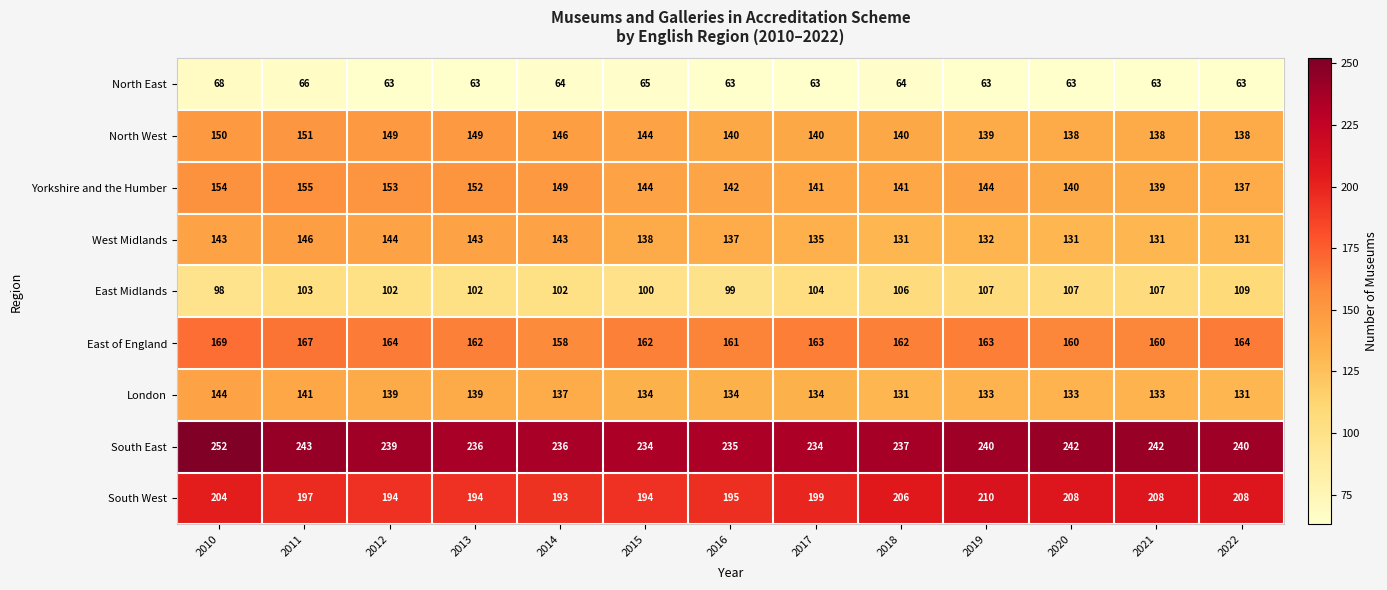

At which label does East of England first exceed 162?

2010